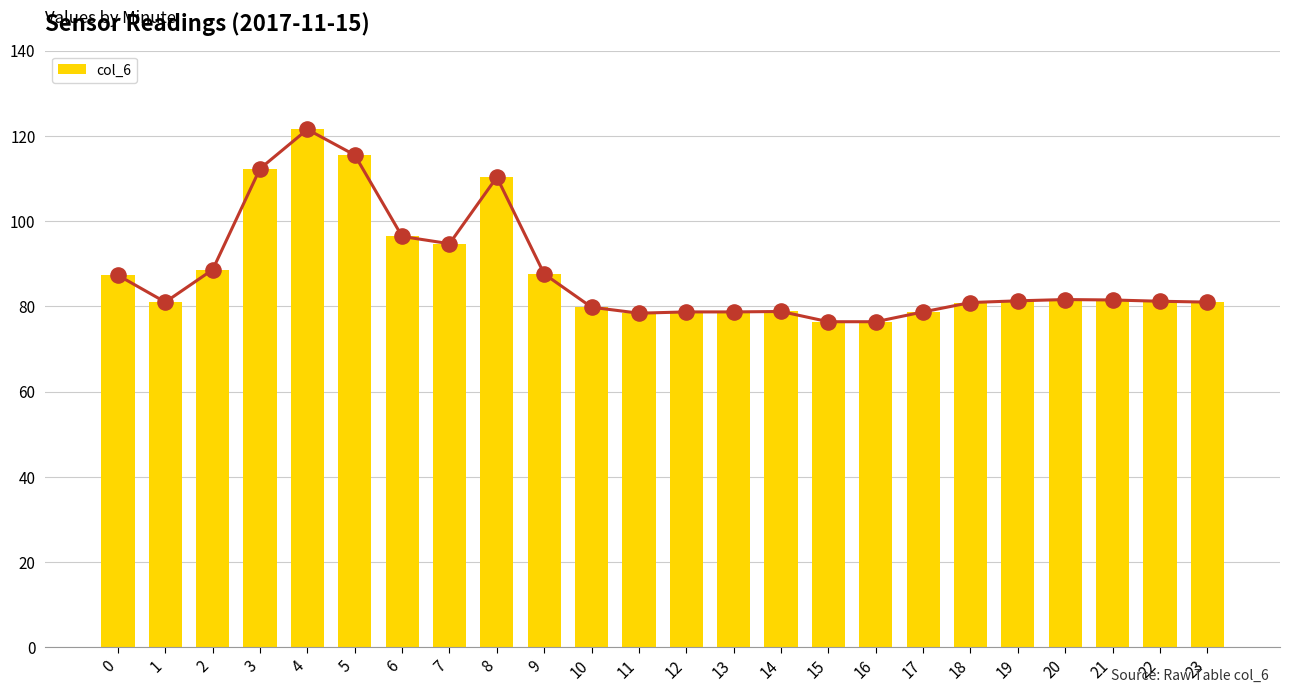

What is the change in value from 0 to 11?

-8.9